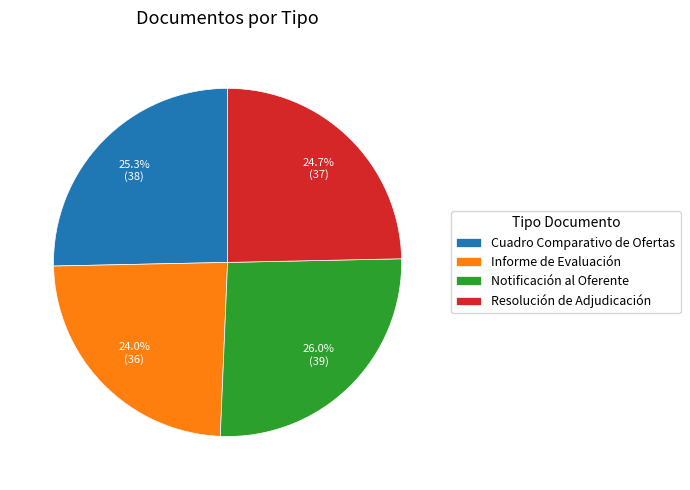

Rank the categories by value from lowest to highest.

Informe de Evaluación, Resolución de Adjudicación, Cuadro Comparativo de Ofertas, Notificación al Oferente